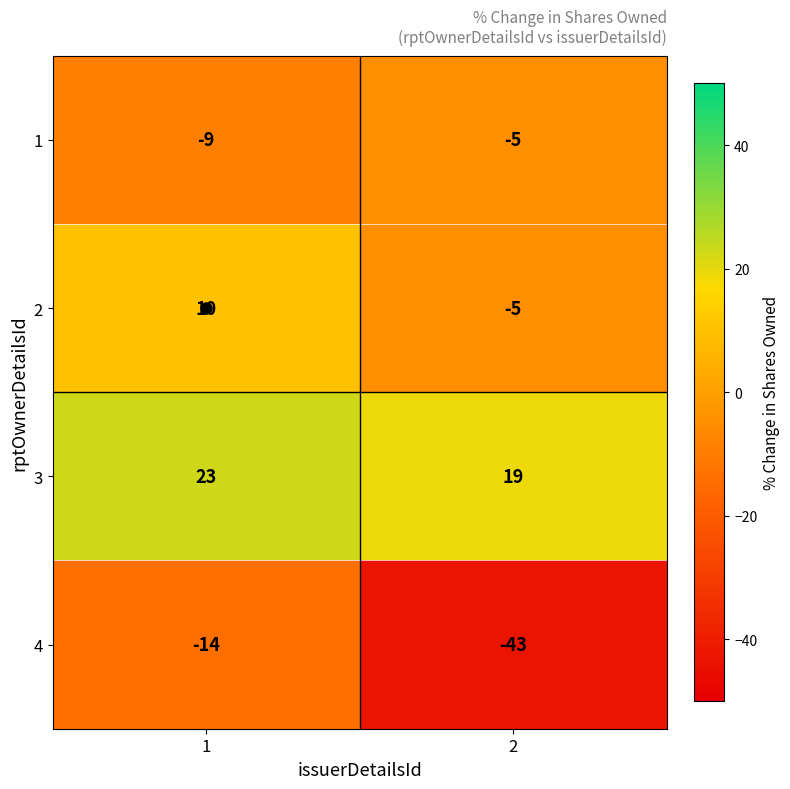

List the labels in order of 1 value, largest first.

2, 1